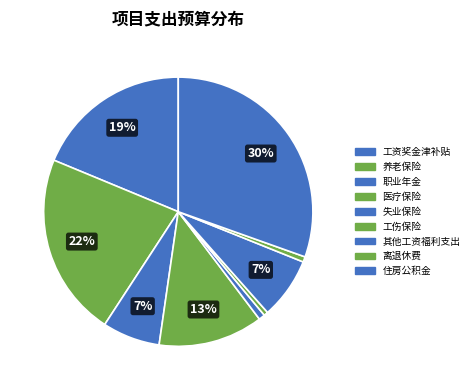

Is there a majority slice in this chart?

No